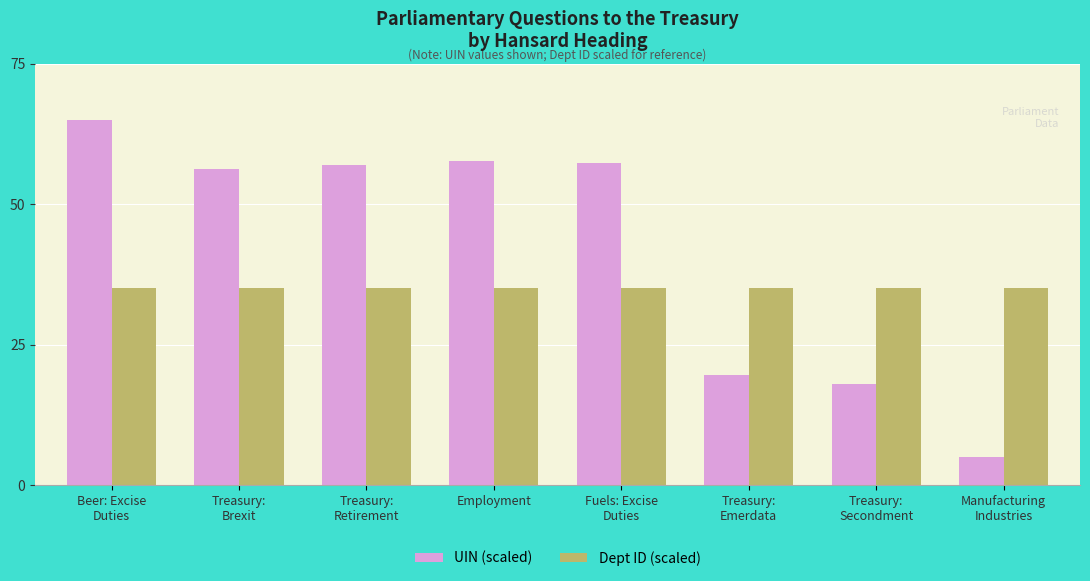

True or false: UIN (scaled) has a value of 19.6 at Treasury:
Emerdata.

True